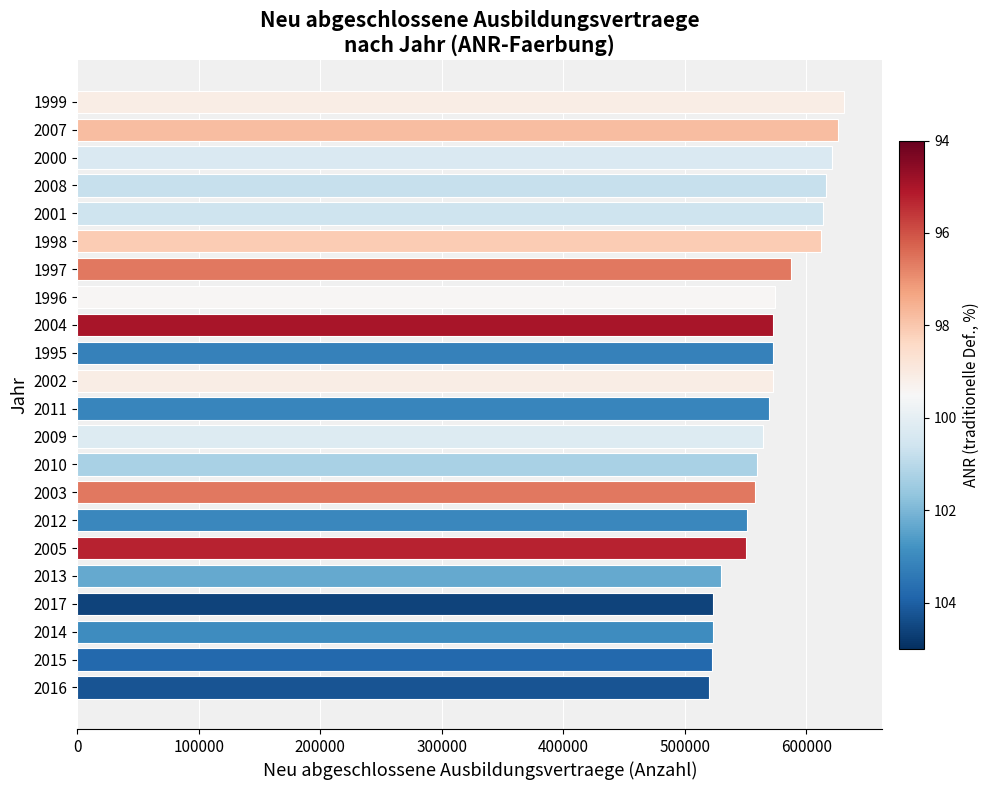

The value at 2010 is 559959. True or false?

True